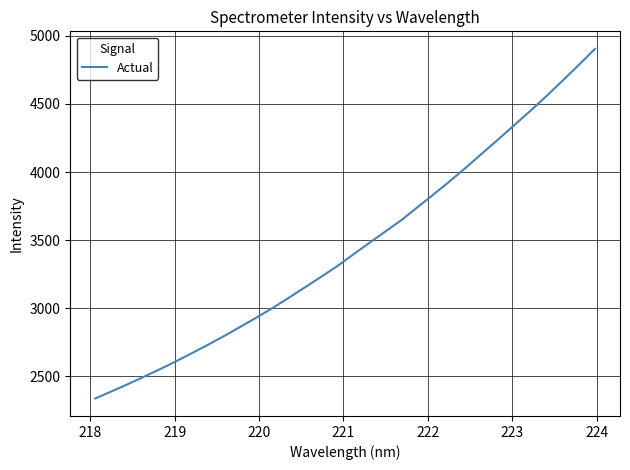

How many series are shown in this chart?

1